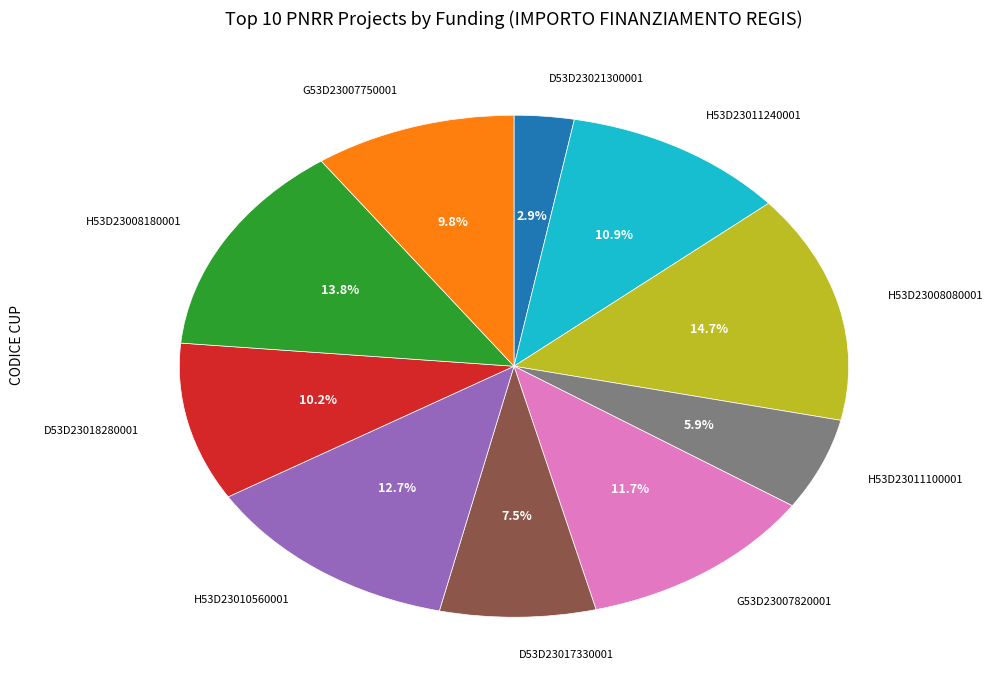

What is the ratio of the value at H53D23010560001 to the value at H53D23008180001?

0.9